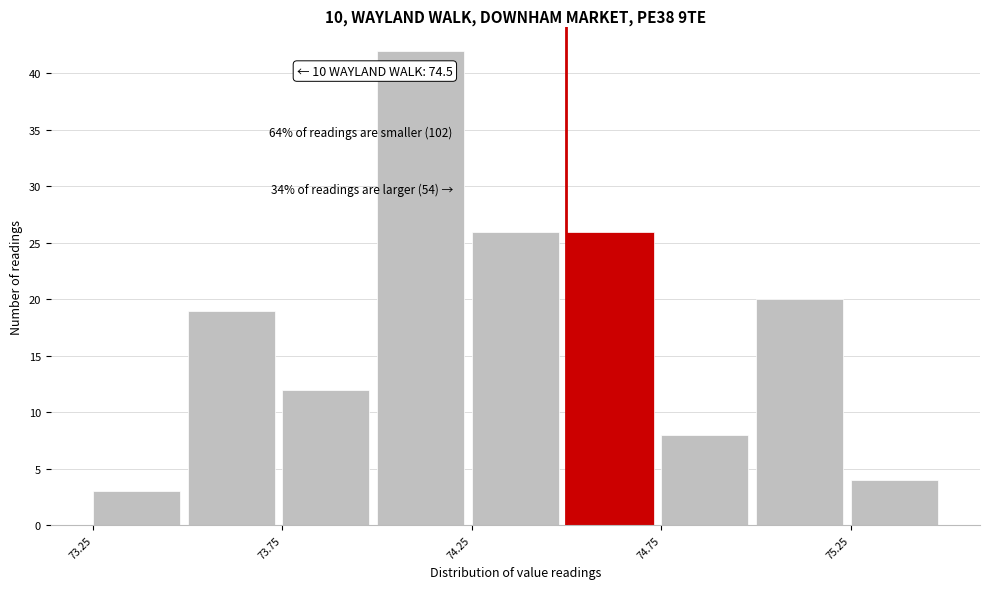

Which range on the x-axis has the tallest bar?

74.00 to 74.25